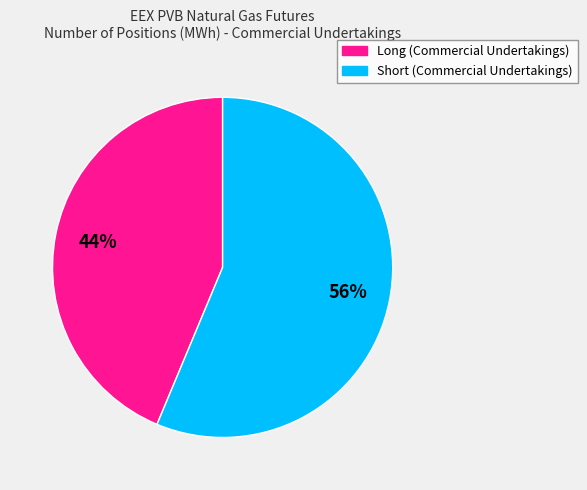

To the nearest percent, what is the average slice percentage?

50%